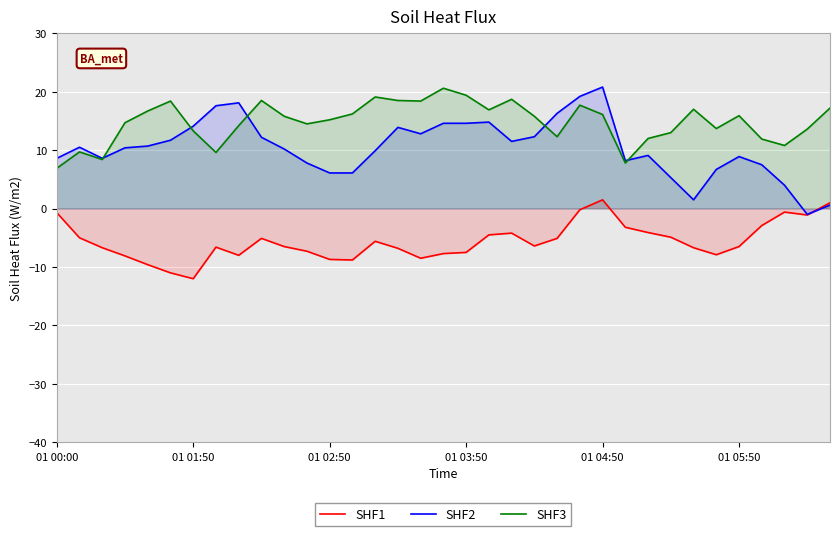

What is the total value across all series at 01 01:50?

15.4